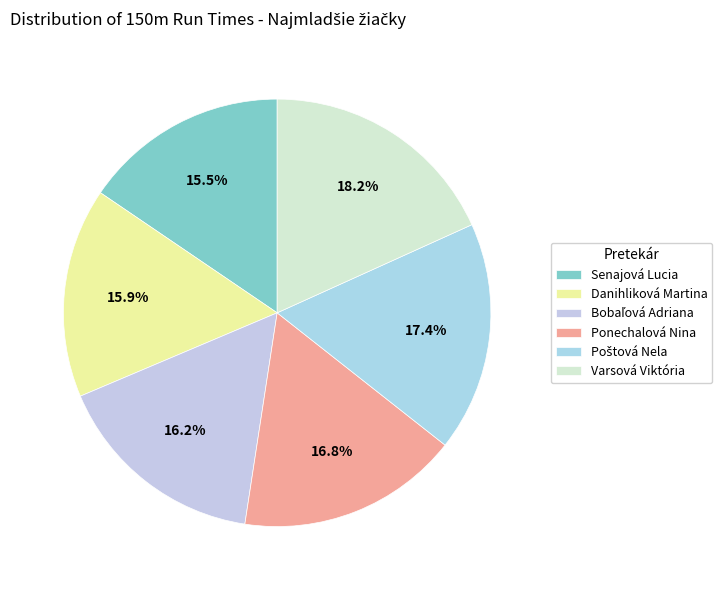

How many slices are in this pie chart?

6